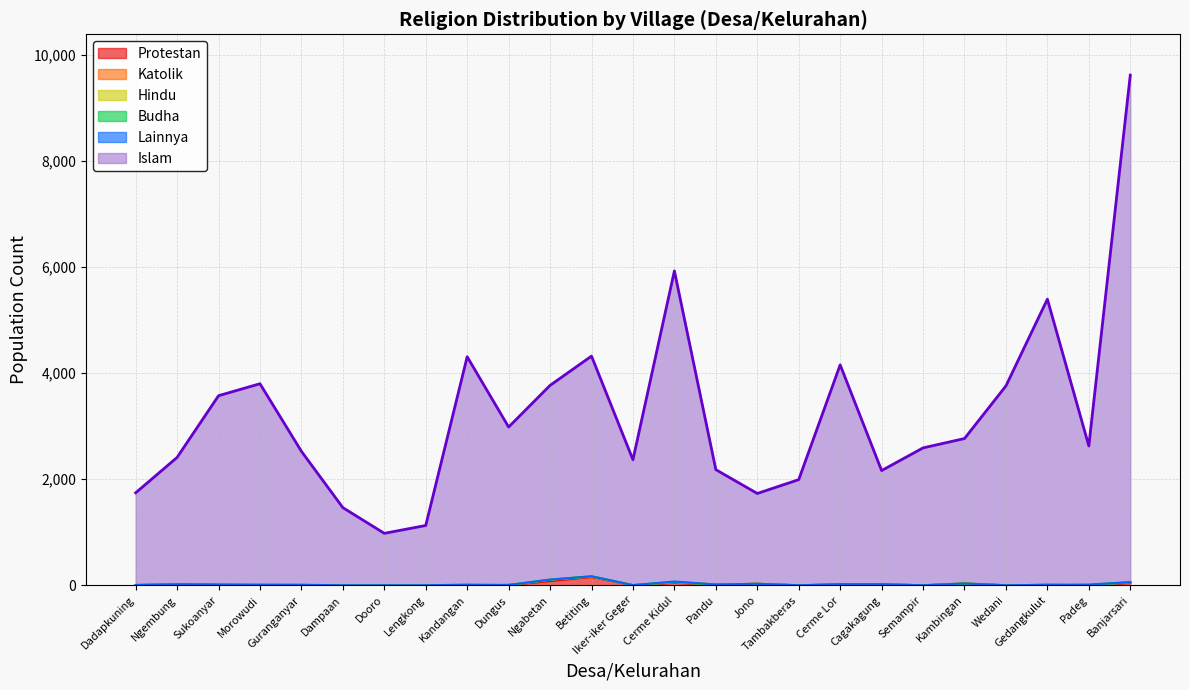

What is the label of the 23rd point from the right?

Sukoanyar